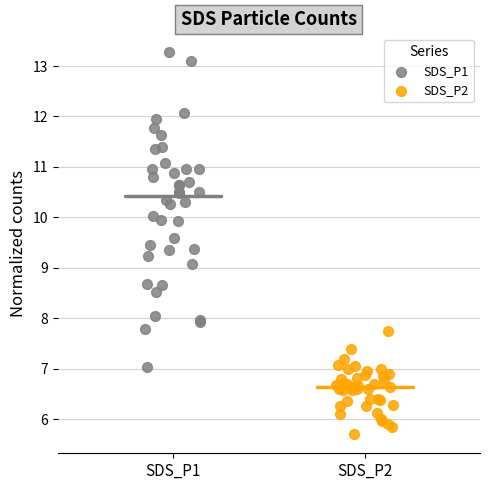

Which series has the largest Y range (max minus min)?

SDS_P1